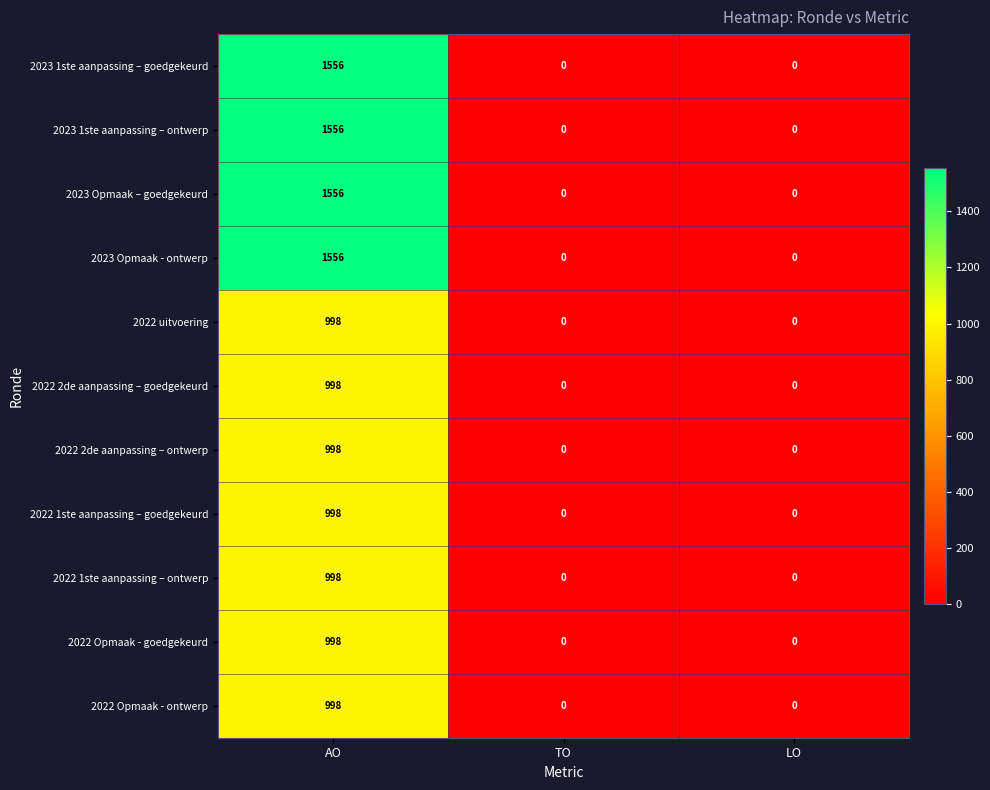

What is the total value across all series at AO?

13210